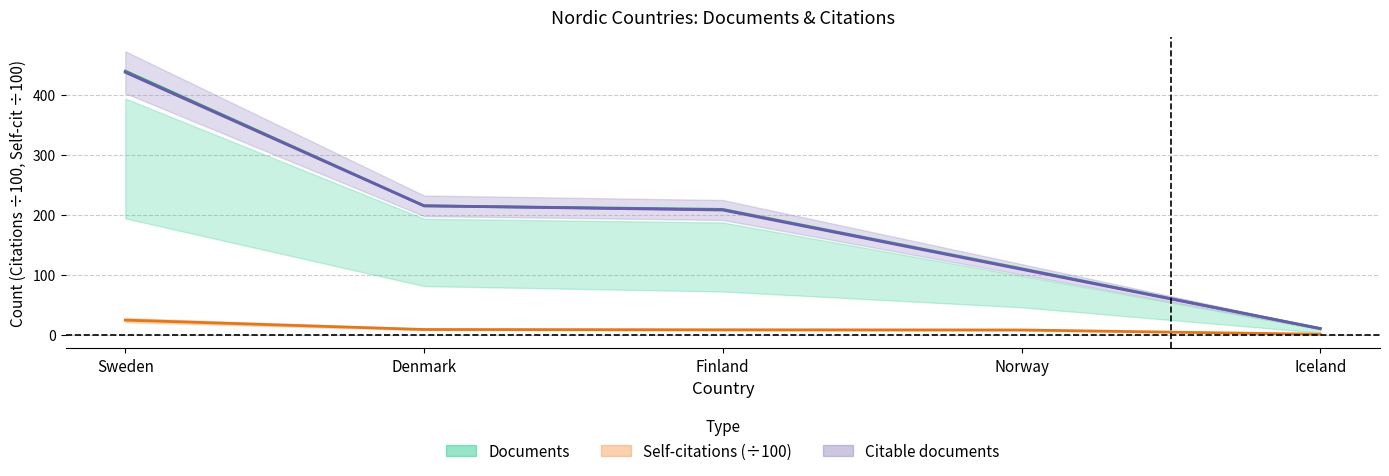

The Citable documents series shows 109.0 at Norway. True or false?

True